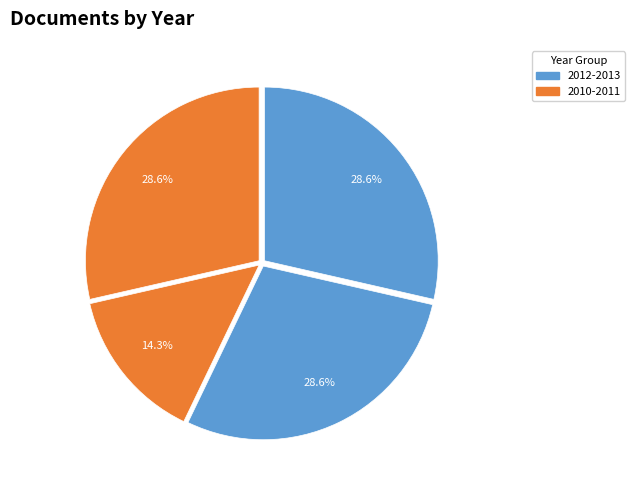

Count the number of slices in the pie.

4